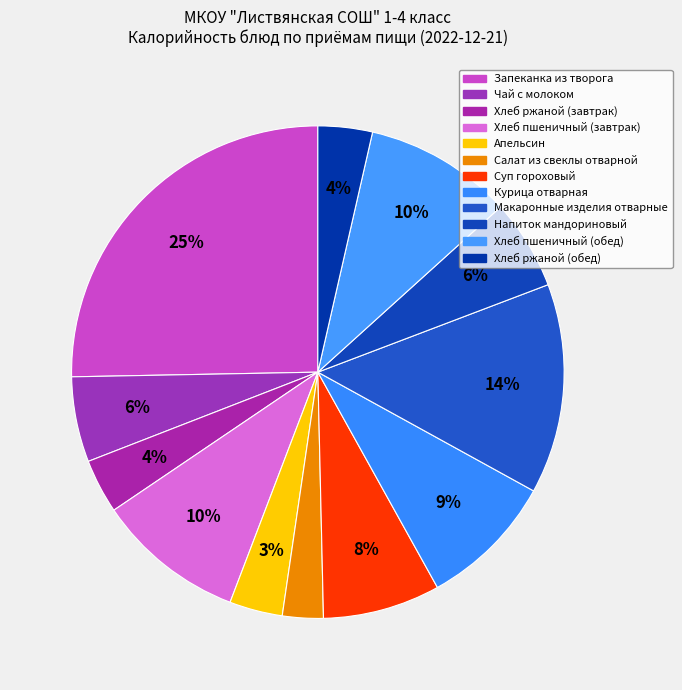

What percentage is the Макаронные изделия отварные slice, to the nearest percent?

14%